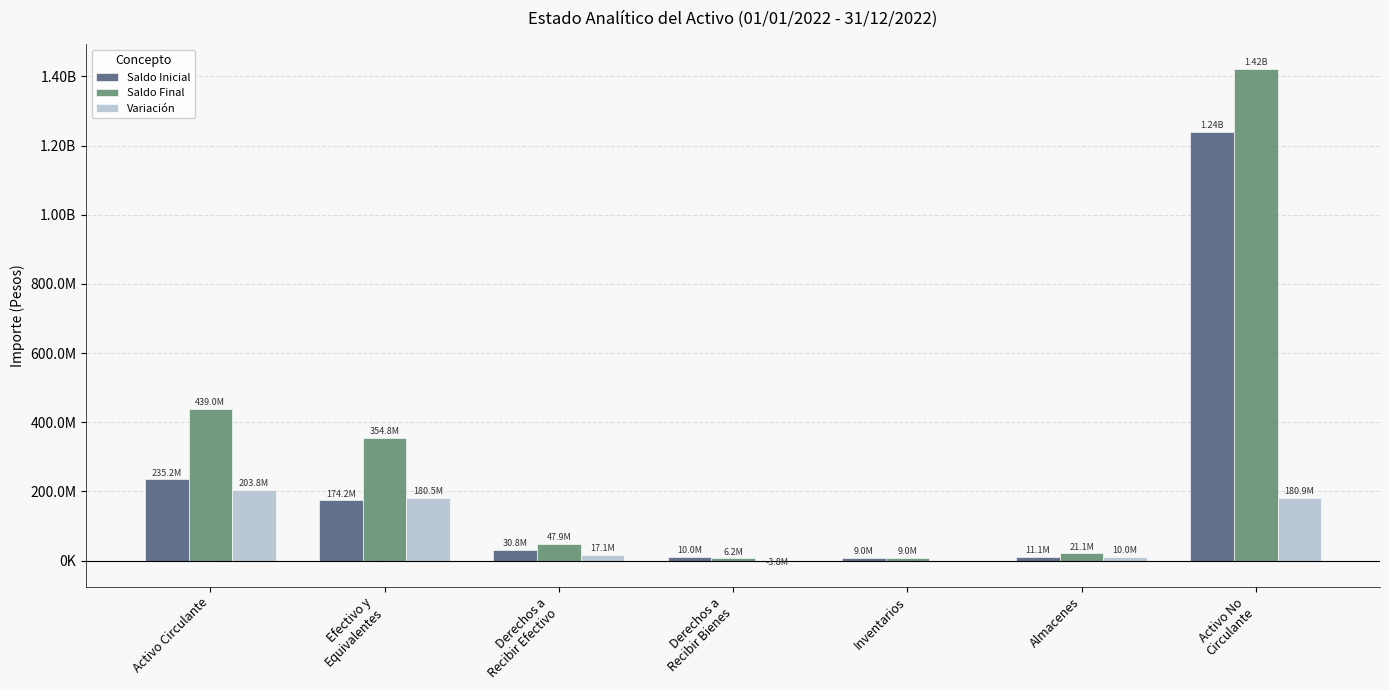

What are all the series names shown in the legend?

Saldo Inicial, Saldo Final, Variación